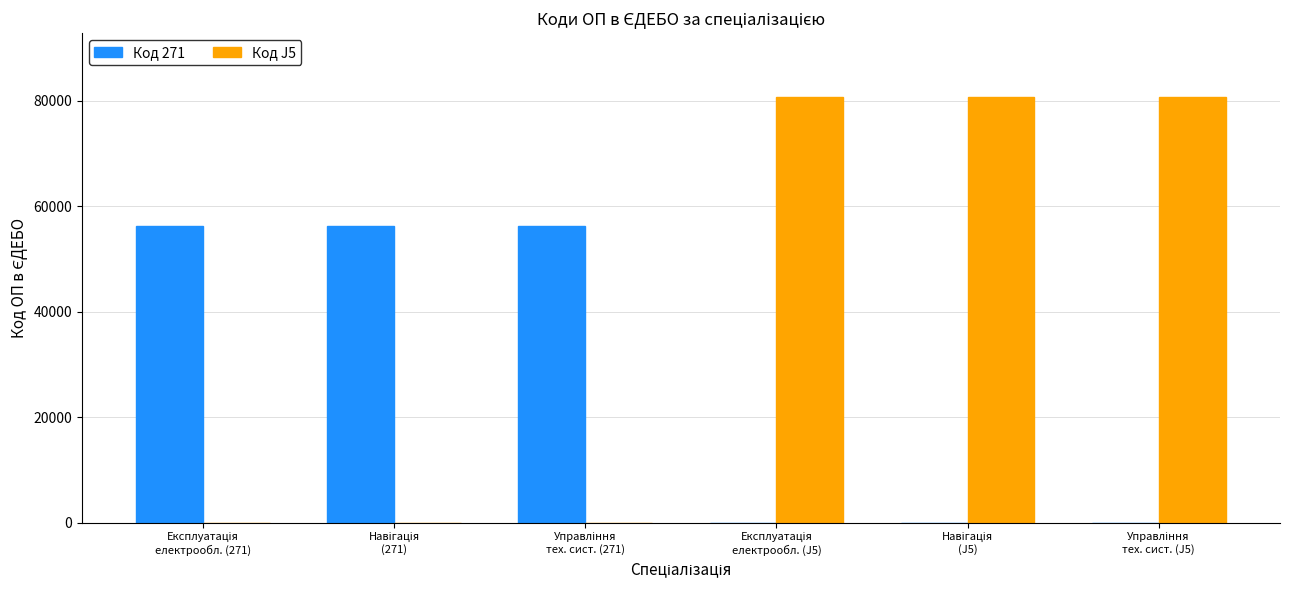

Which series has the largest total across all categories?

Код J5